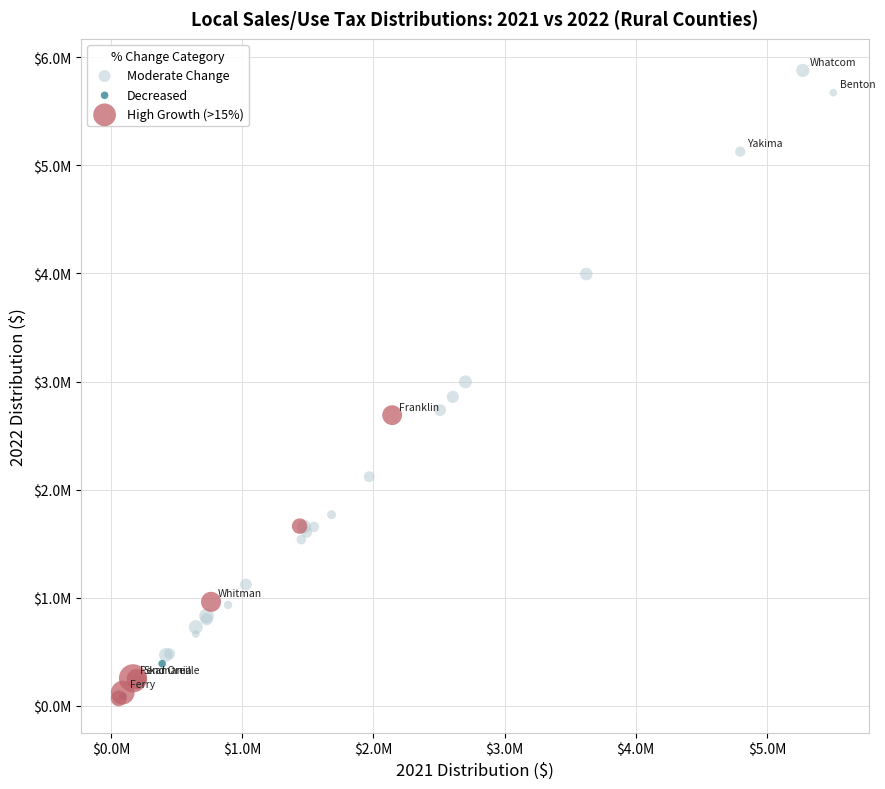

Which series reaches the maximum Y coordinate?

Moderate Change